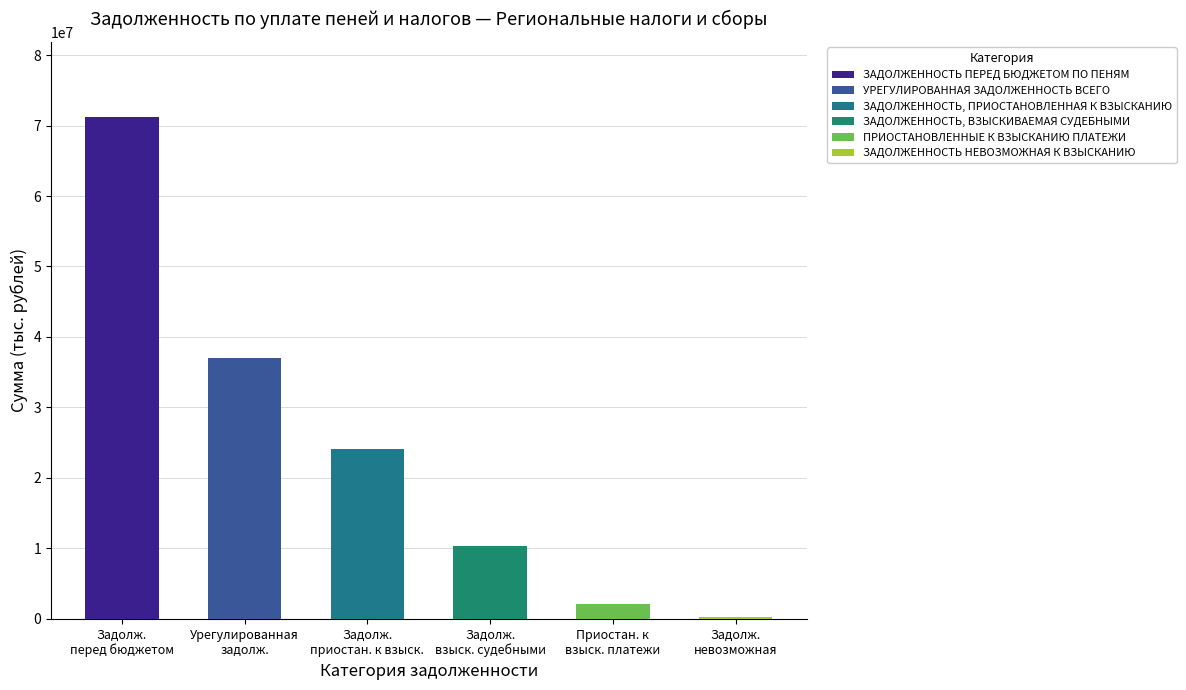

What is the approximate value at УРЕГУЛИРОВАННАЯ ЗАДОЛЖЕННОСТЬ ВСЕГО, to the nearest 50?

36994200